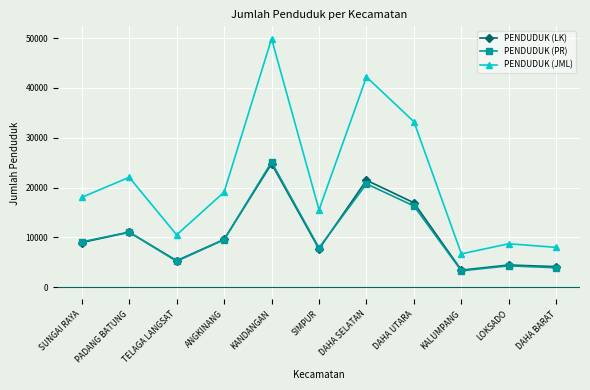

True or false: PENDUDUK (LK) and PENDUDUK (JML) cross at least once.

False